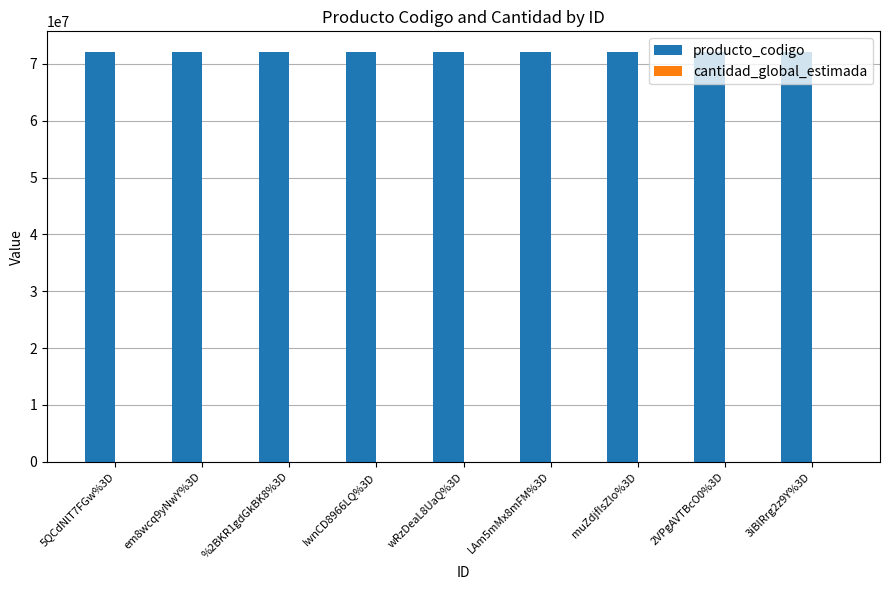

The value of producto_codigo at 5QCdNlT7FGw%3D is 72131702. True or false?

True